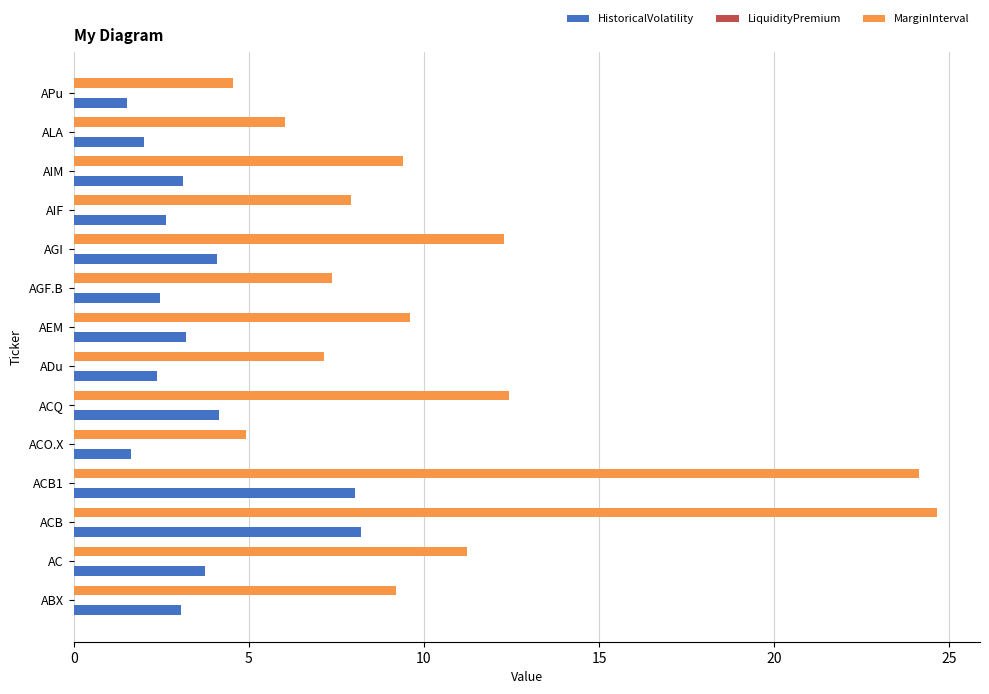

Read the HistoricalVolatility value at APu.

1.5